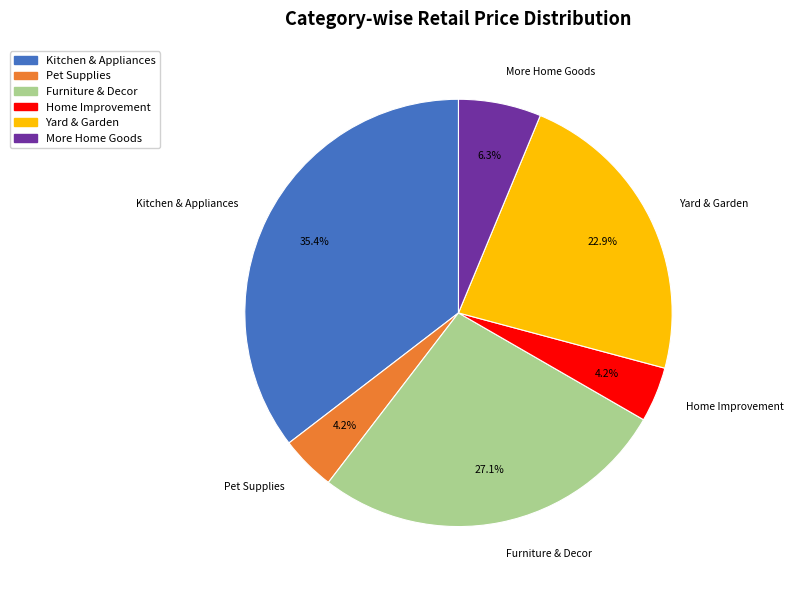

Count the number of slices in the pie.

6